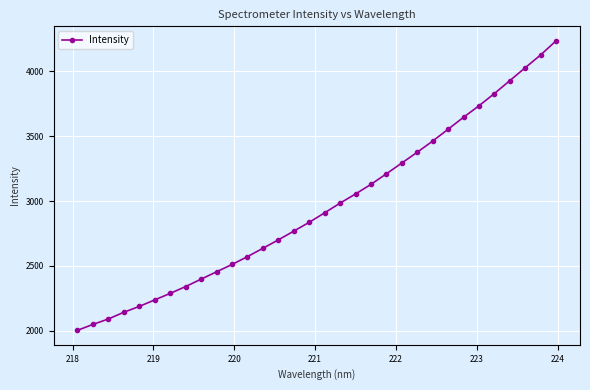

What is the maximum value shown in the chart?

4236.5